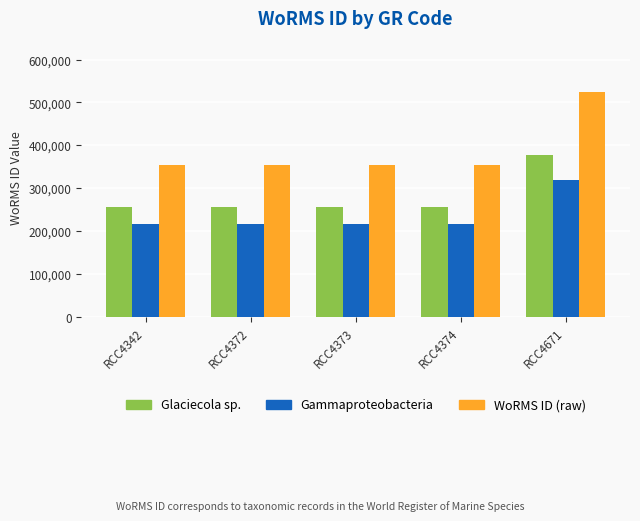

At how many categories does at least one series exceed 266762?

5